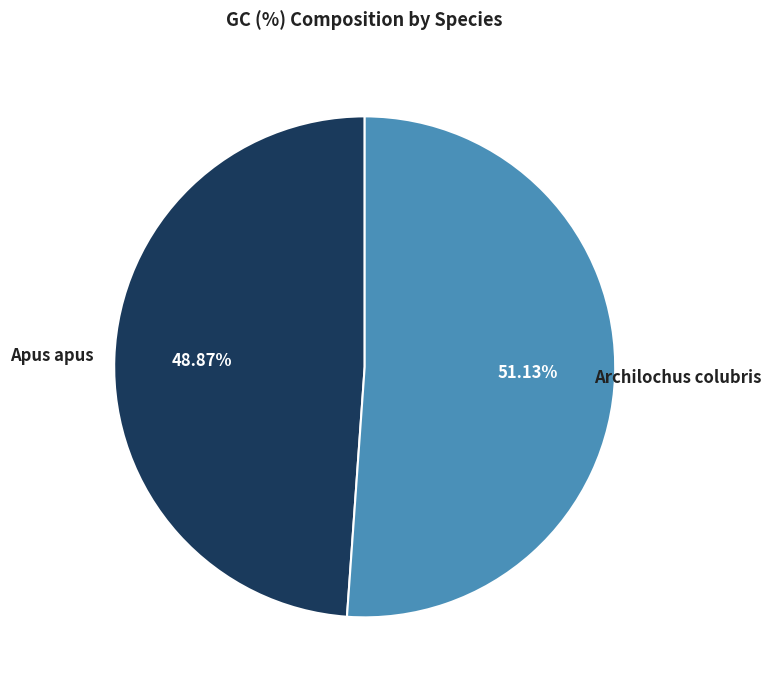

To the nearest percent, what is the difference between the largest and smallest slice percentages?

2%